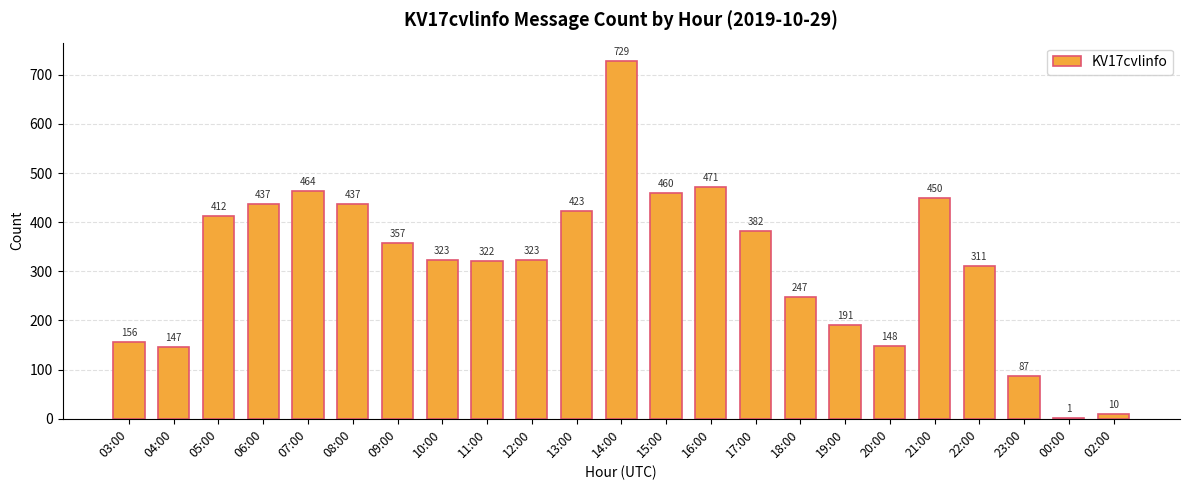

Where does the data first go above 323?

05:00